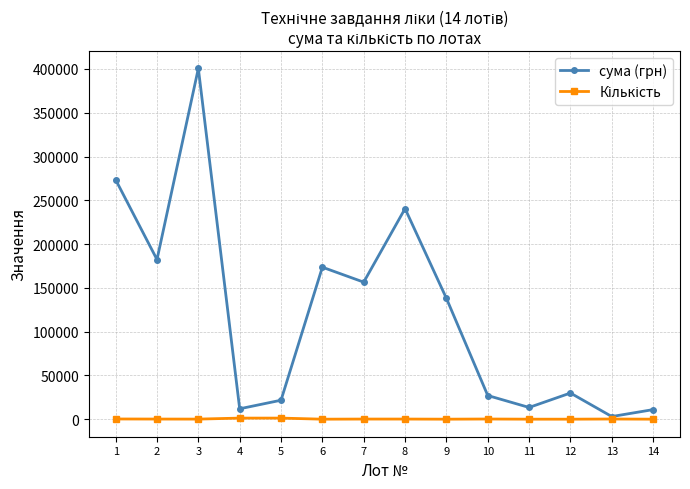

How many interior local peaks does the сума (грн) series have?

4